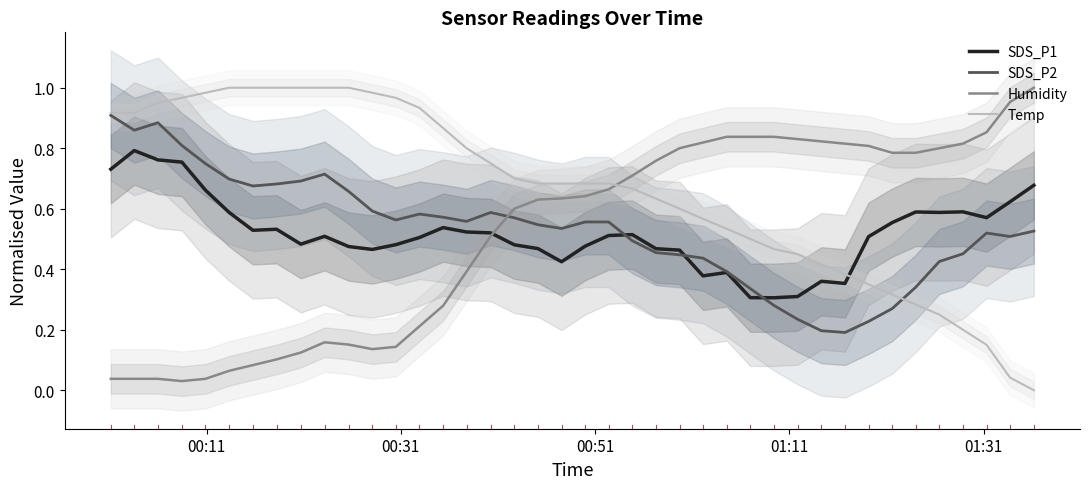

Does the chart display data point markers on the line(s)?

No